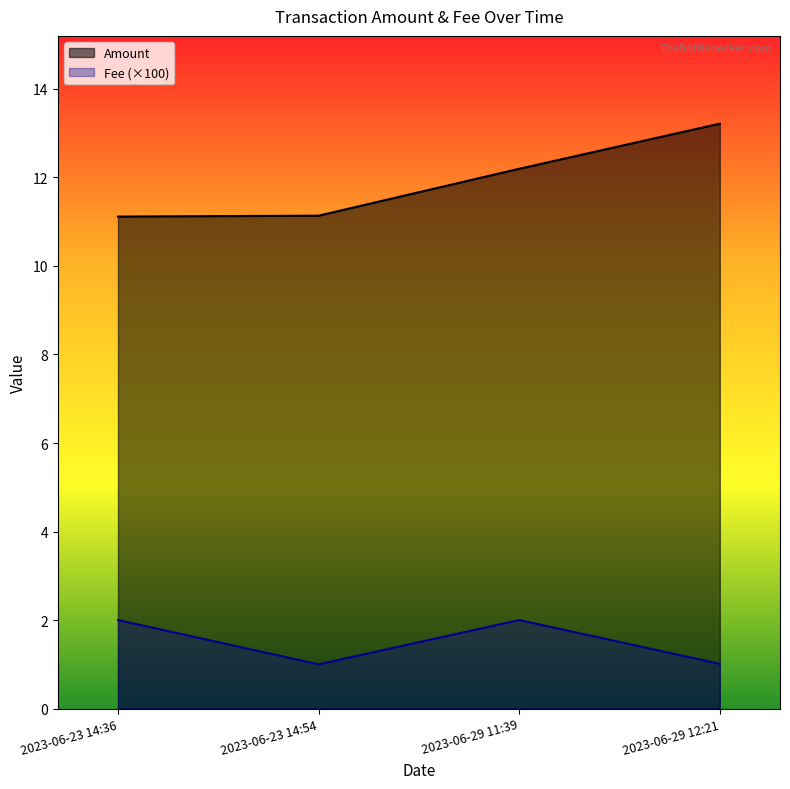

What is the minimum value for Fee (×100)?

1.0